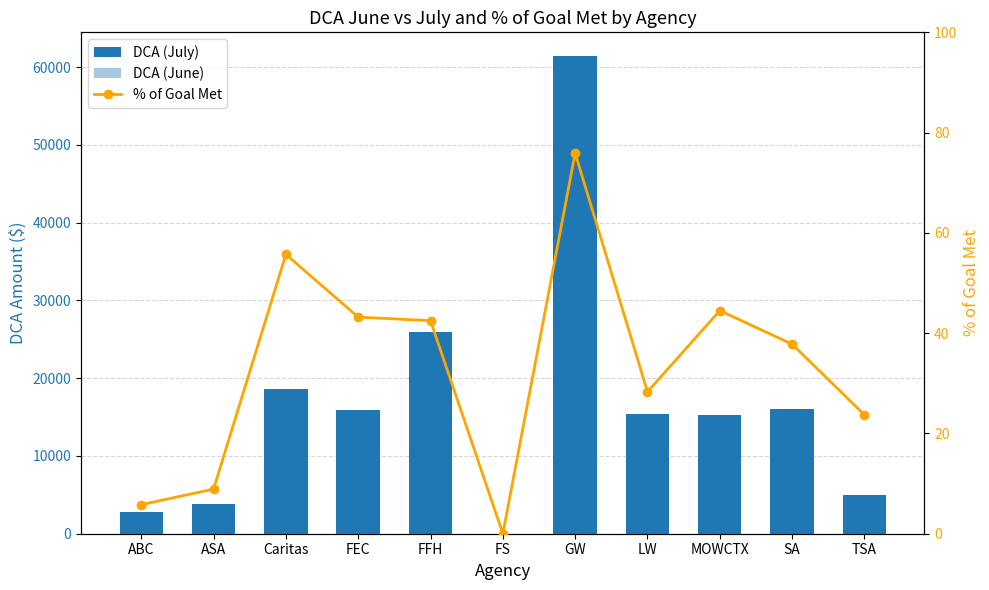

Rank the series by their average value, from highest to lowest.

DCA (July), DCA (June), % of Goal Met